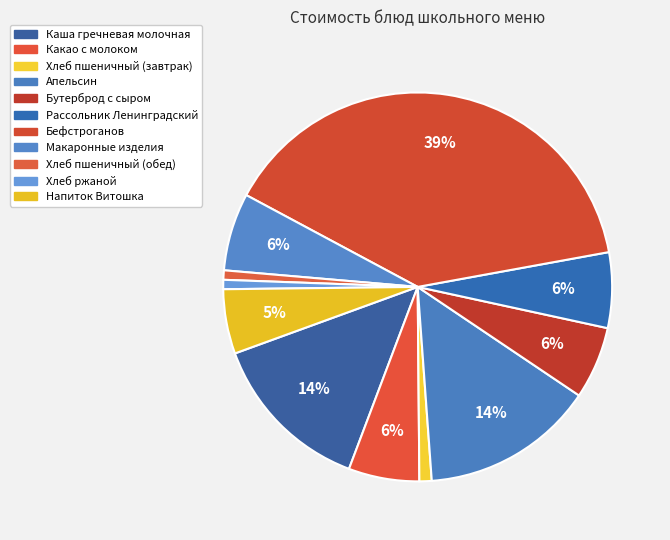

Which category has the biggest portion of the pie?

Бефстроганов